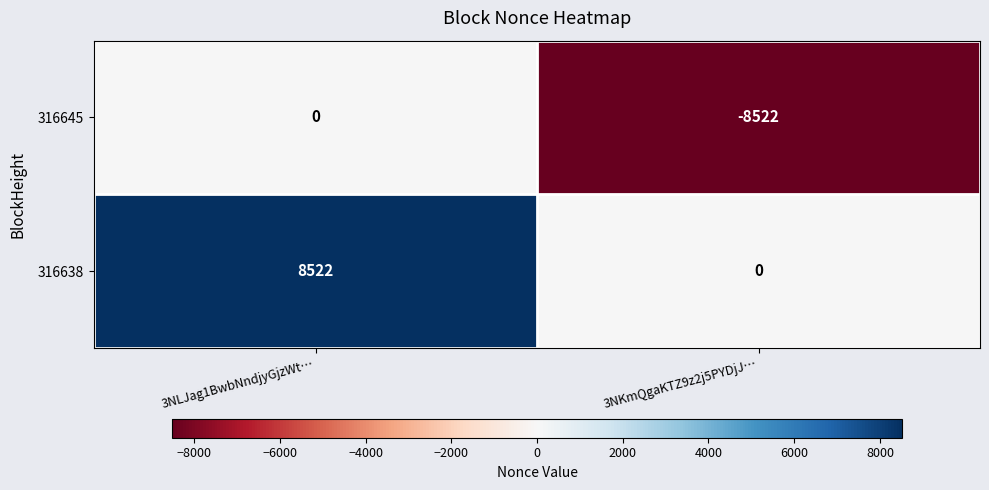

What is the difference between the highest and lowest values at 3NKmQgaKTZ9z2j5PYDjJ…?

8522